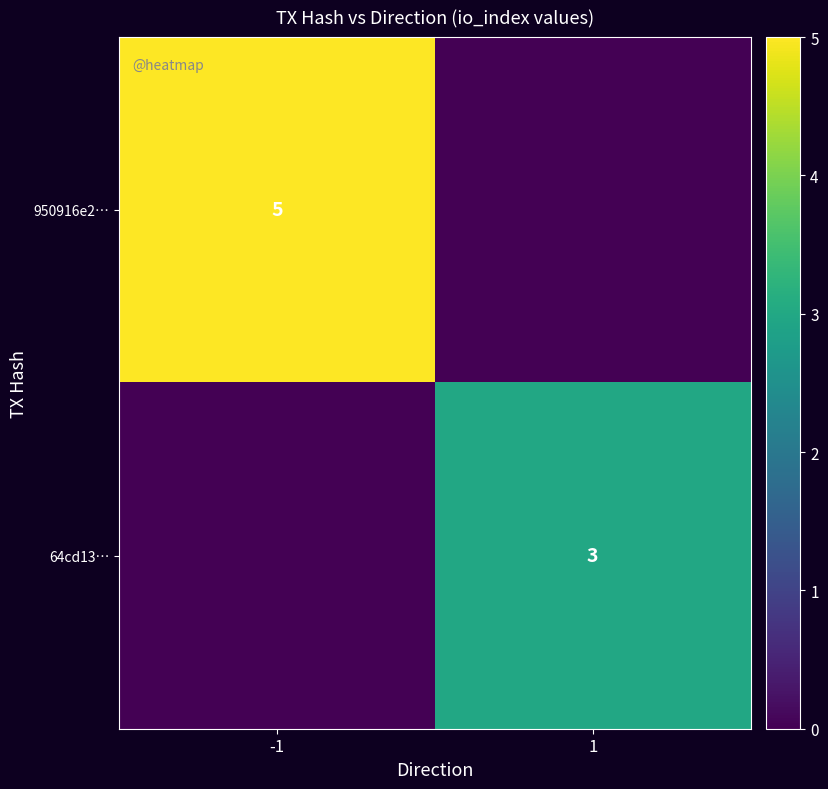

Which series has the widest spread of values?

950916e2…